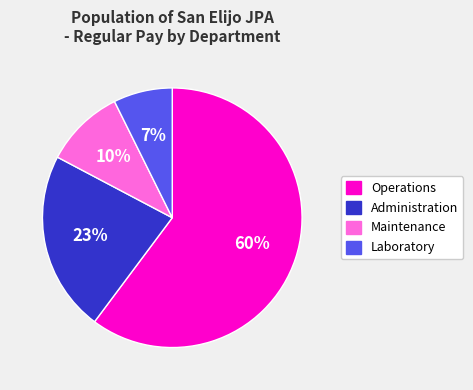

Which slice is the smallest?

Laboratory